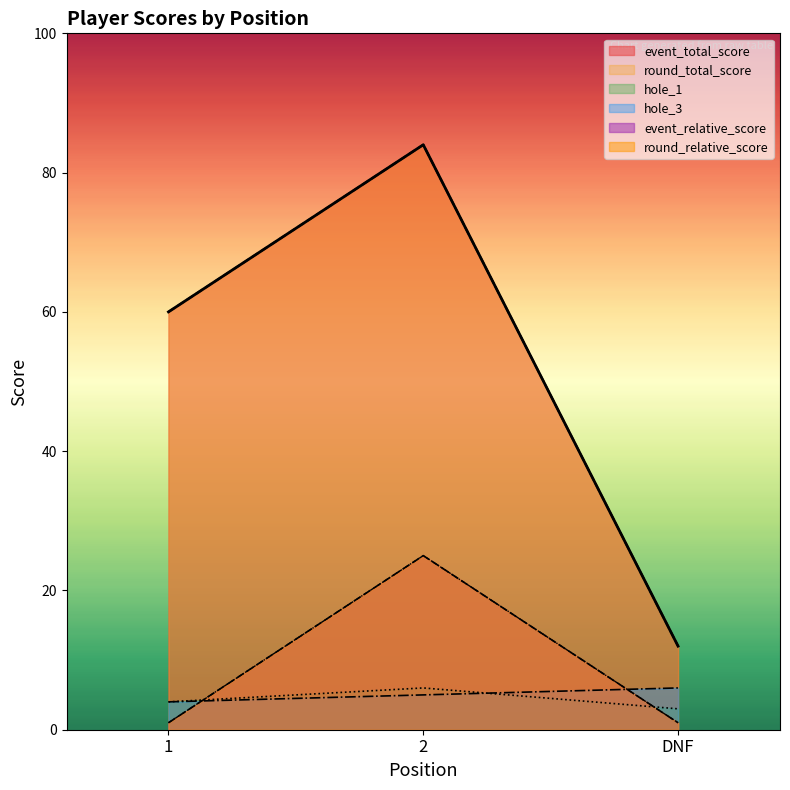

At 1, list the series in order from smallest to largest.

event_relative_score, round_relative_score, hole_1, hole_3, event_total_score, round_total_score